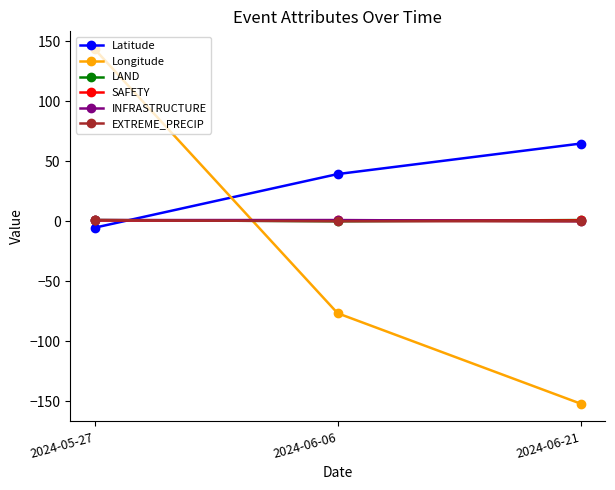

The value of SAFETY at 2024-06-21 is 1.0. True or false?

True